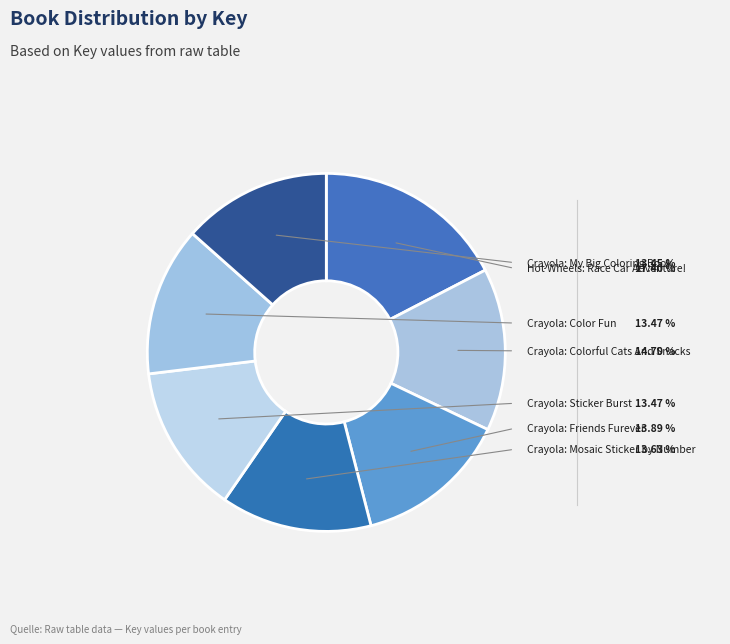

True or false: Hot Wheels: Race Car Adventure! accounts for 17% of the total.

True